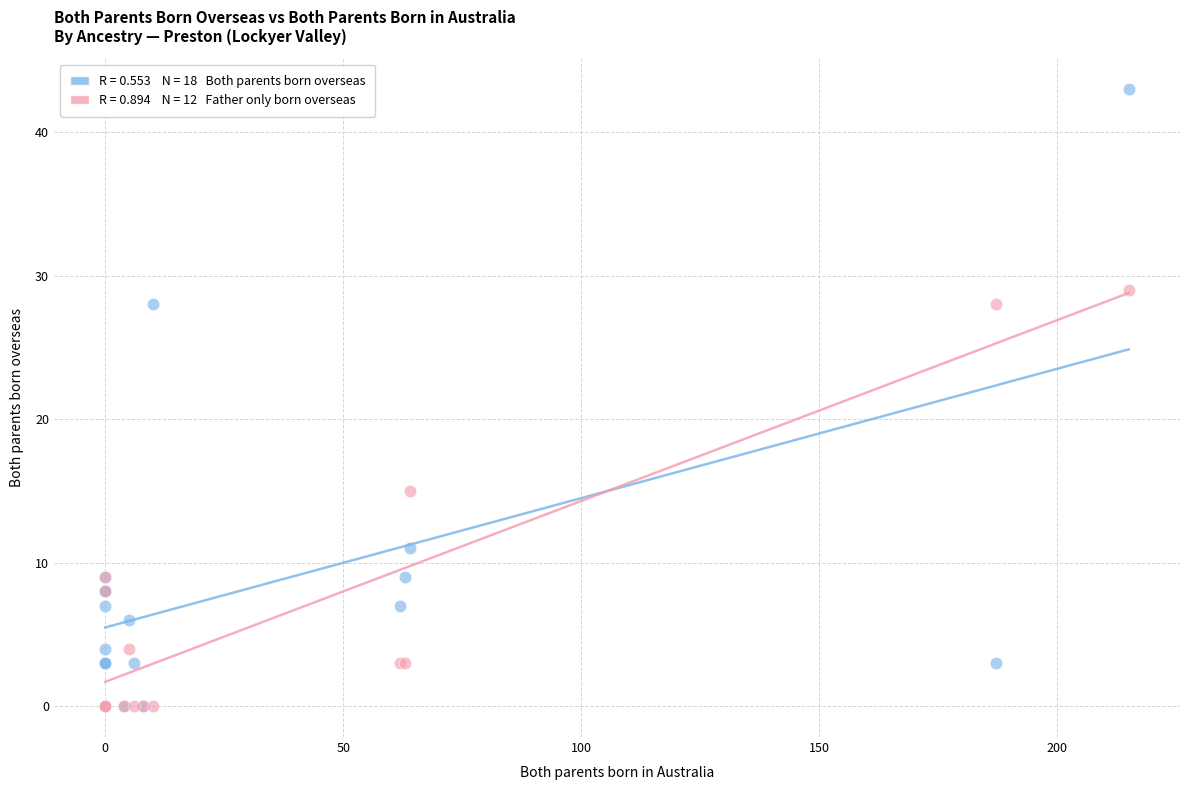

Across all series, what Y value is closest to 21?

15